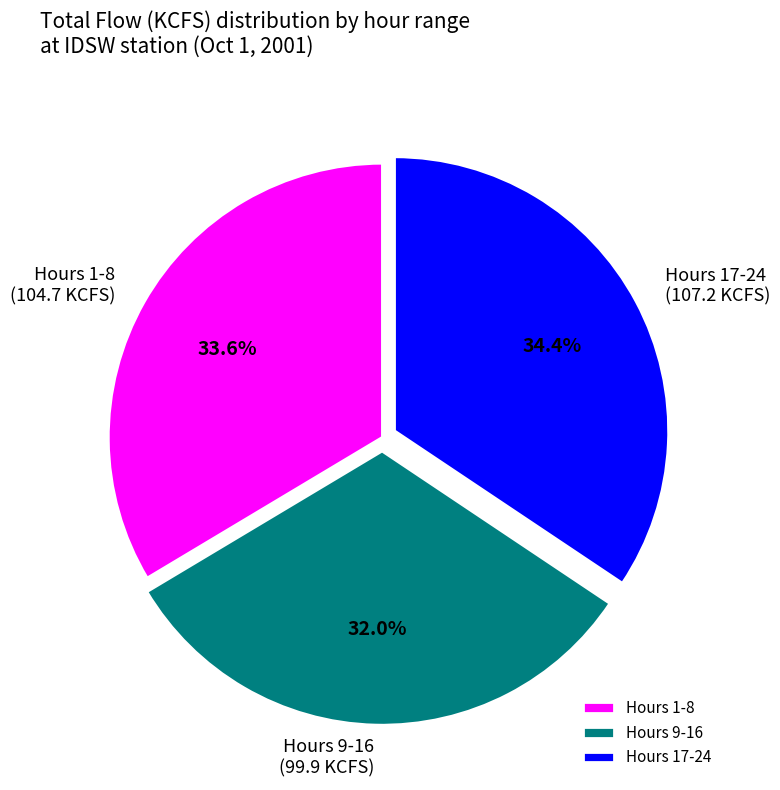

Does Hours 1-8 represent more than half of the total?

No